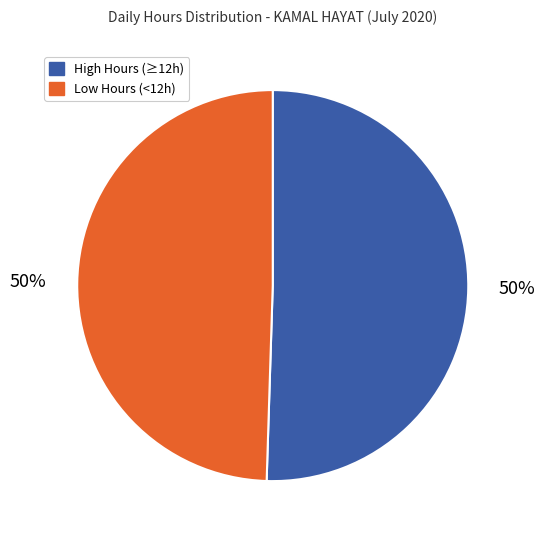

To the nearest percent, what is the average slice percentage?

50%